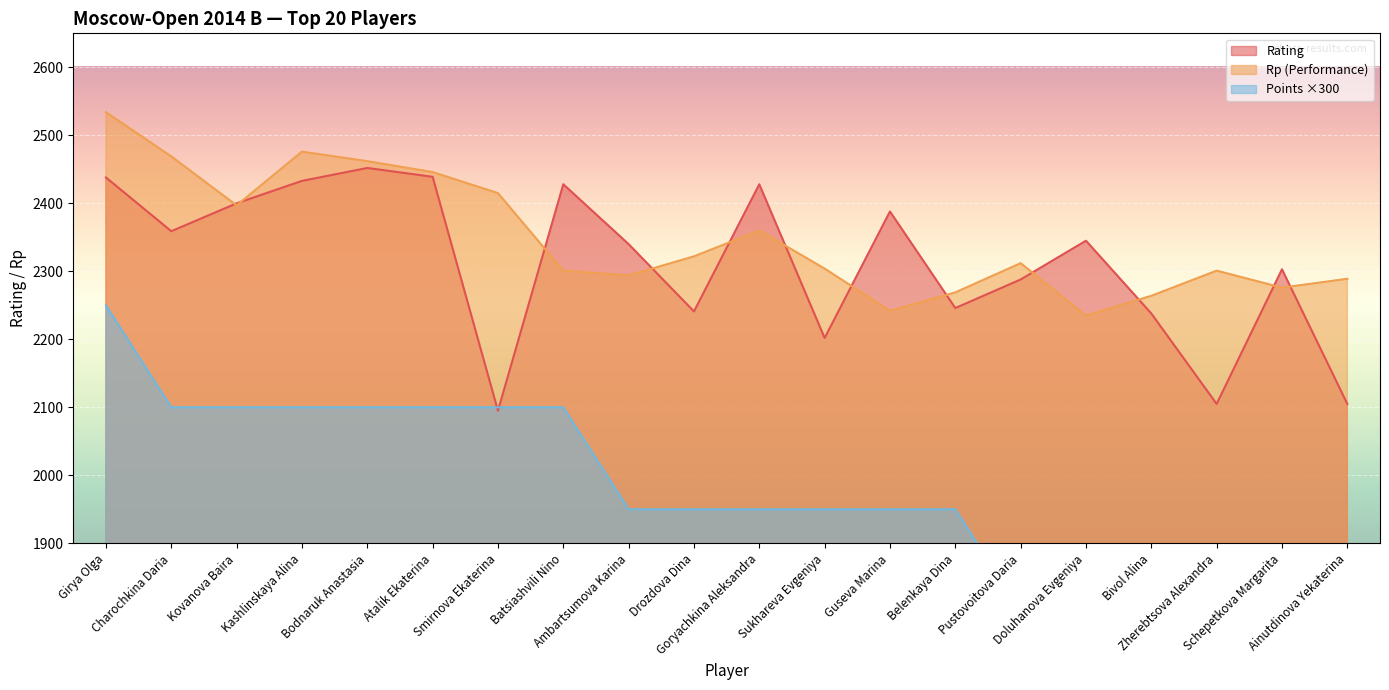

Is it true that Rp equals 2462 at Bodnaruk Anastasia?

True